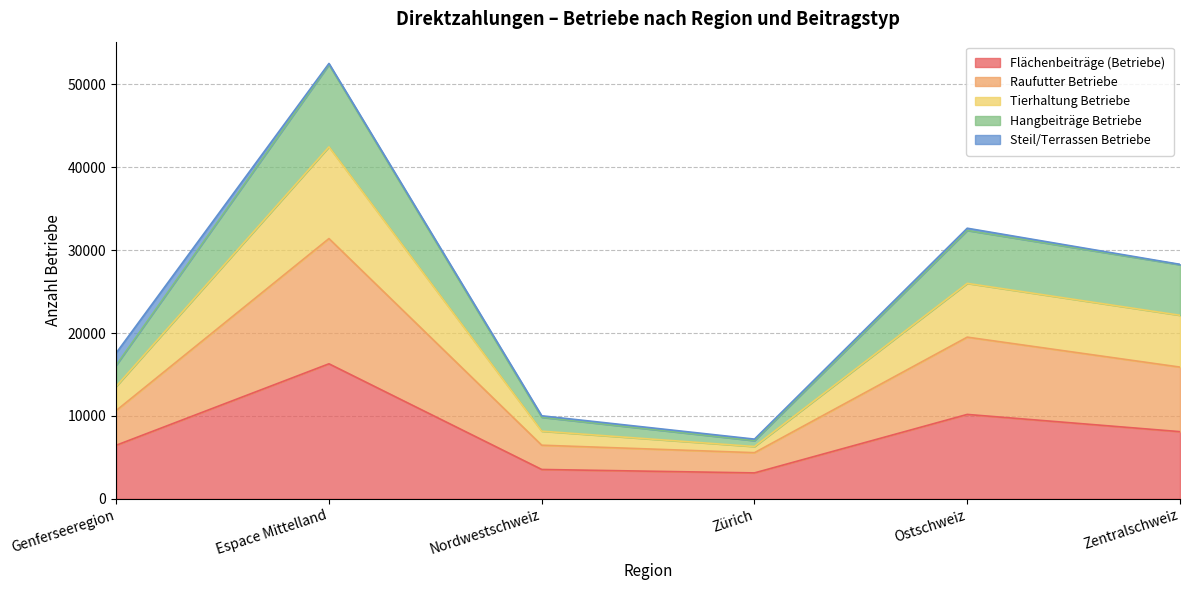

At which category is the sum across all series the highest?

Espace Mittelland